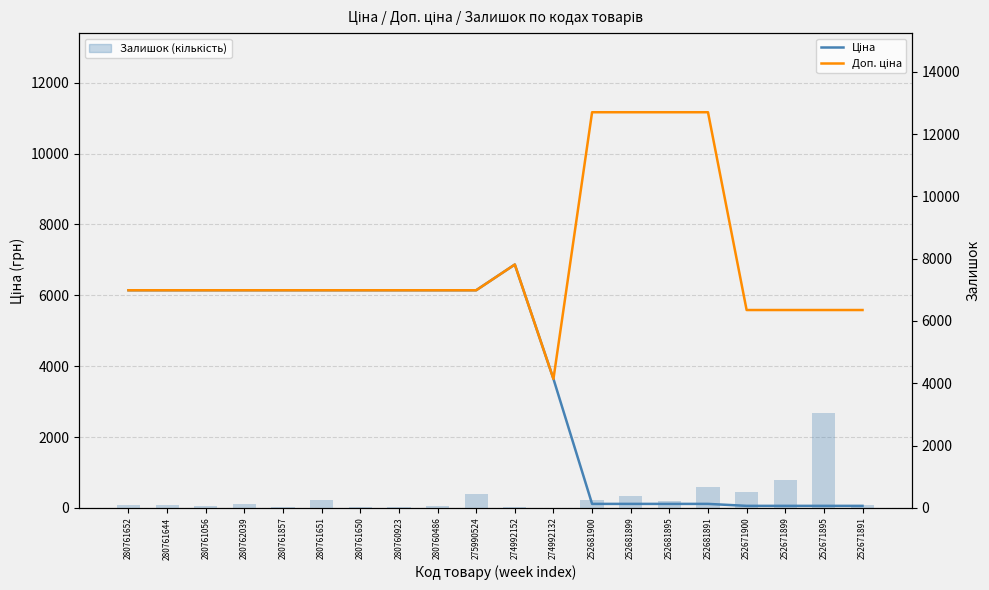

Which label corresponds to the smallest value in the chart?

274992132